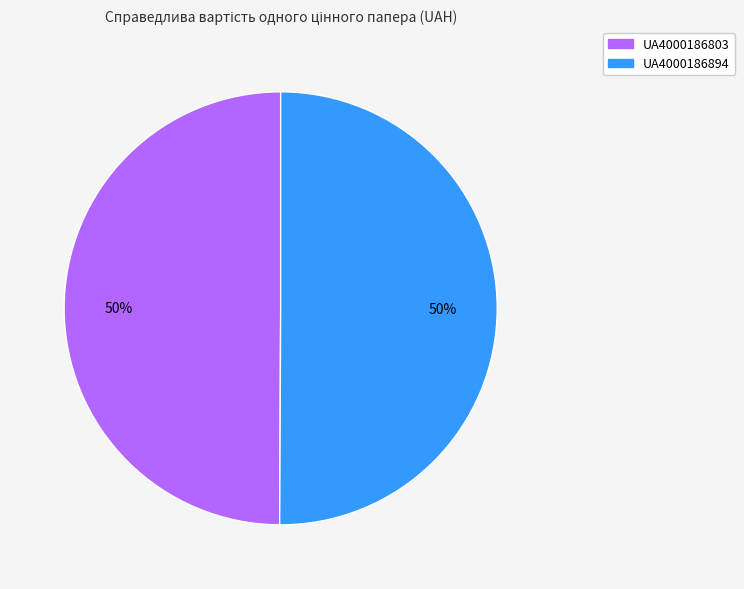

What is the ratio of the value at UA4000186894 to the value at UA4000186803?

1.0